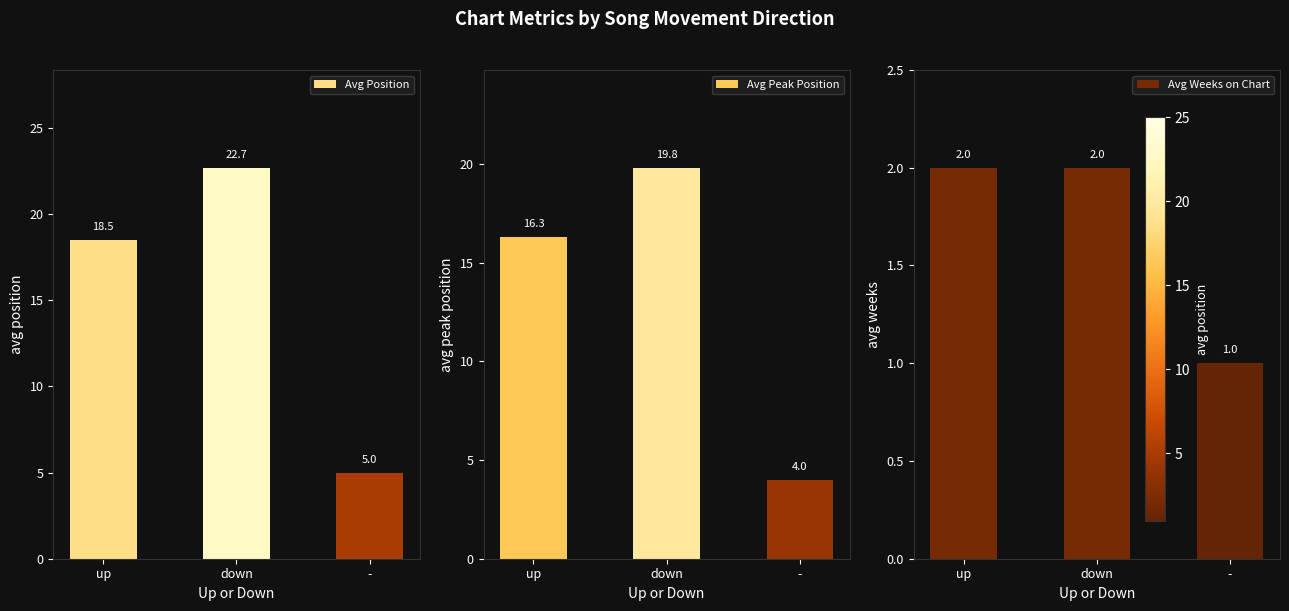

Is it true that Avg Weeks on Chart equals 0.9 at up?

False